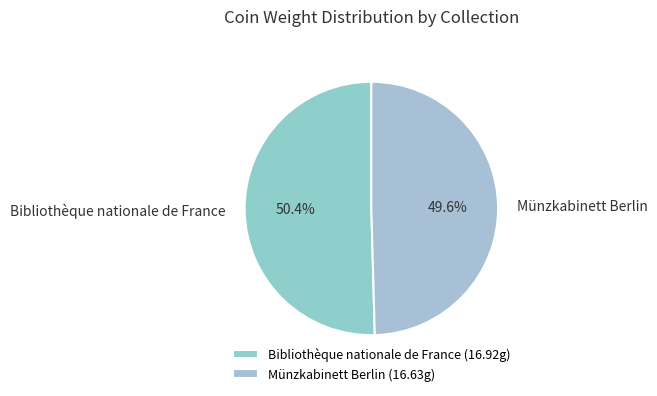

Which has a higher value, Bibliothèque nationale de France or Münzkabinett Berlin?

Bibliothèque nationale de France